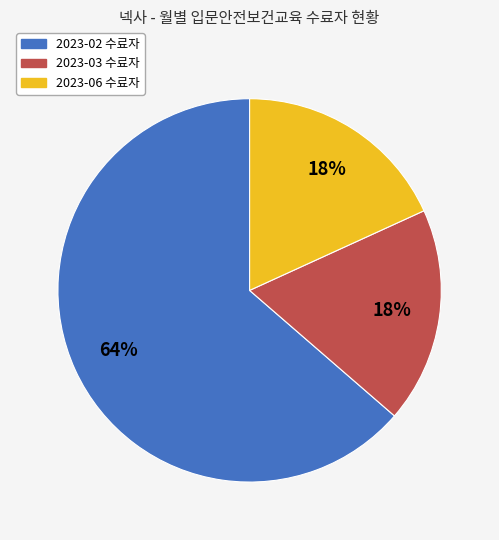

True or false: 2023-03 accounts for 31% of the total.

False